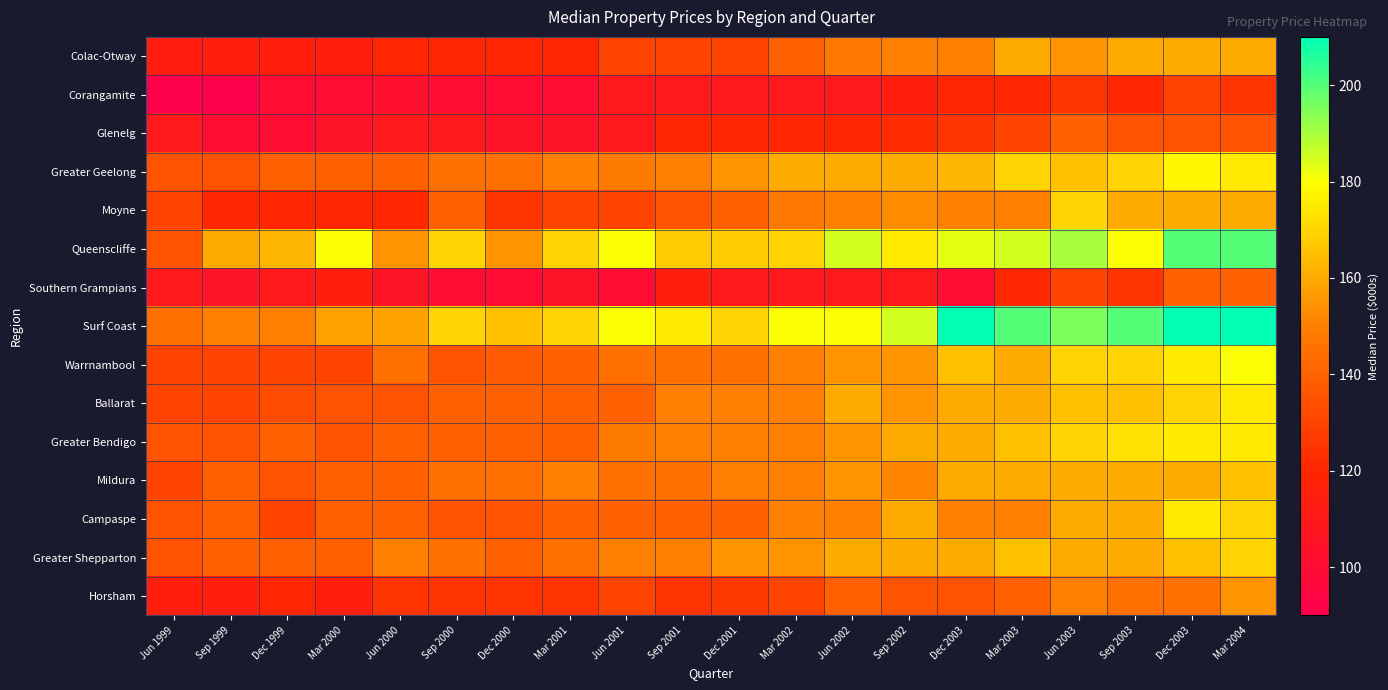

Which label corresponds to the largest value in the chart?

Dec 2003